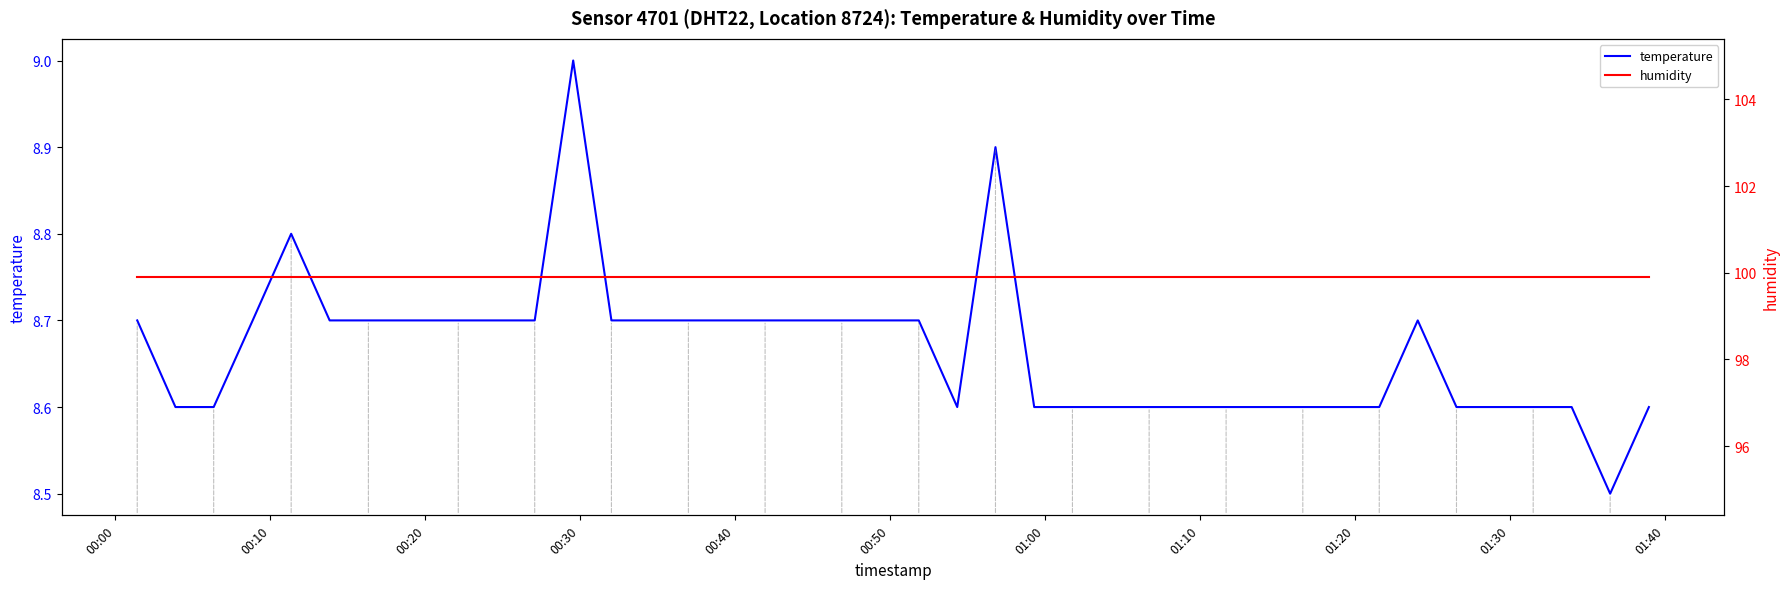

Does the chart have visible grid lines?

No